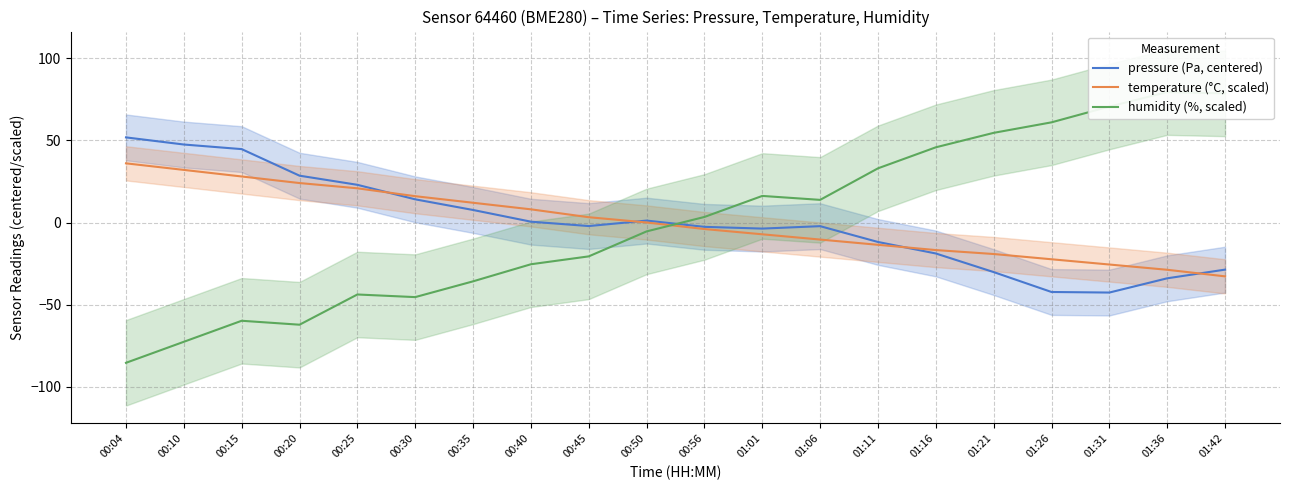

What position from the left is 01:21?

16